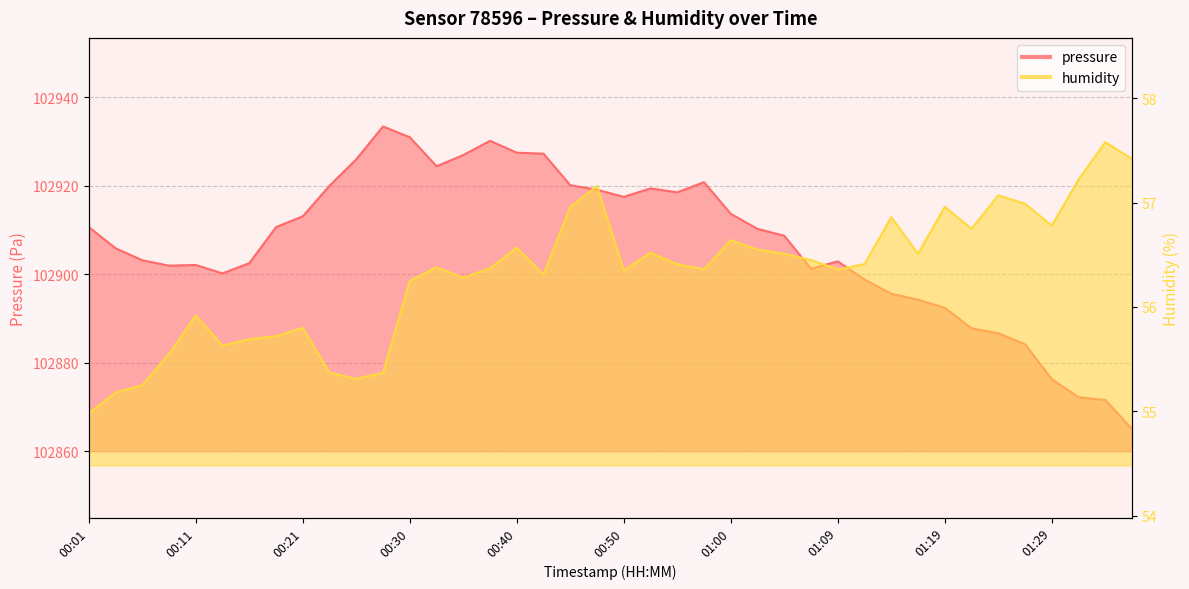

Which label corresponds to the smallest value in the chart?

00:01